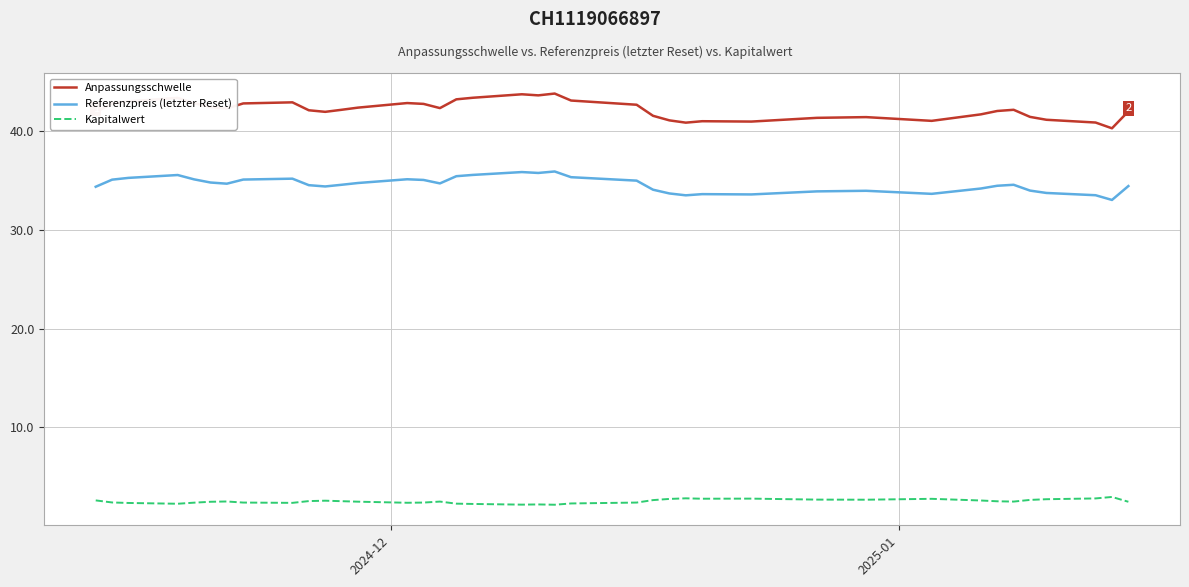

True or false: Referenzpreis (letzter Reset) and Kapitalwert cross at least once.

False